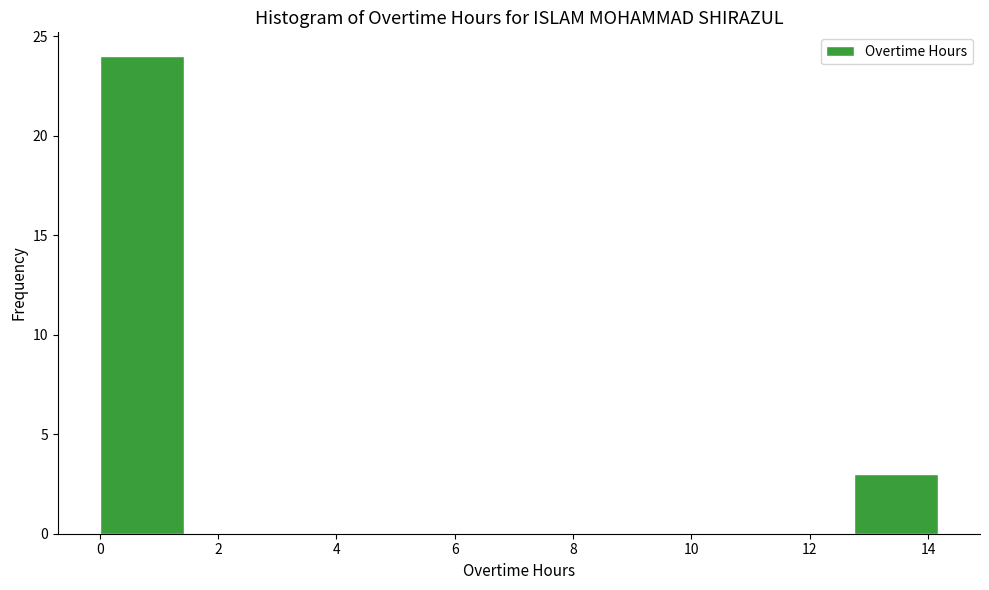

Reading left to right, transcribe this chart: for each bar, give the range it covers on the x-axis and its height. Neither the bar edges nor the heights are printed on the chart, so give them approximately, as read against the axes.

0.0 to 1.4: 24
1.4 to 2.8: 0
2.8 to 4.2: 0
4.2 to 5.6: 0
5.6 to 7.0: 0
7.0 to 8.6: 0
8.6 to 10.0: 0
10.0 to 11.4: 0
11.4 to 12.8: 0
12.8 to 14.2: 3